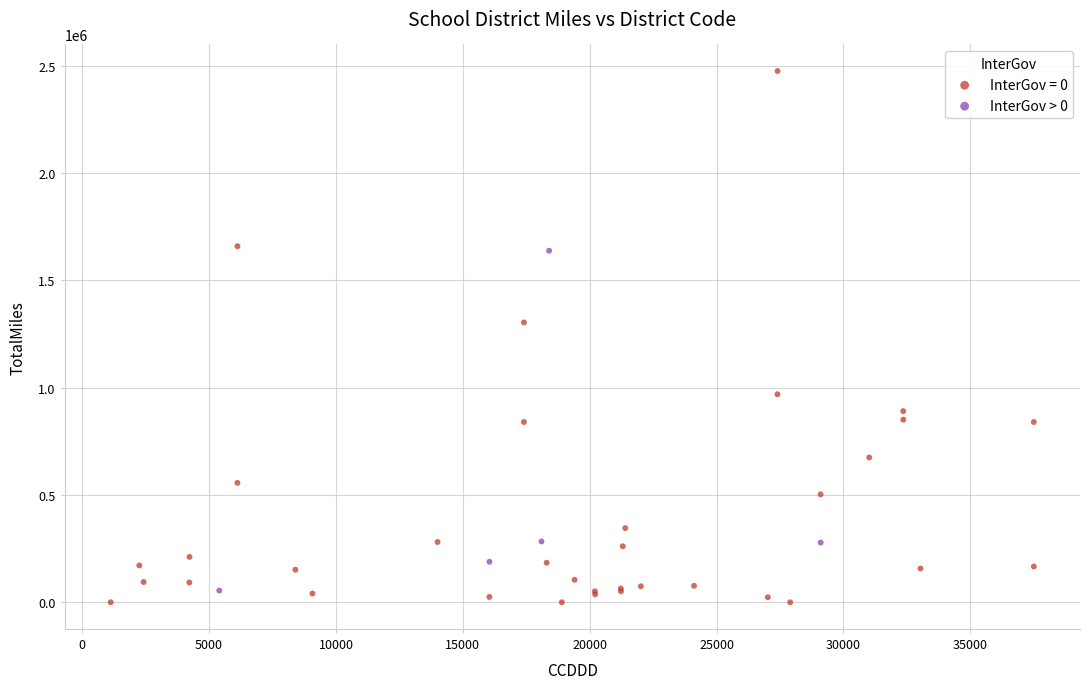

Which series contains the highest Y value?

InterGov = 0